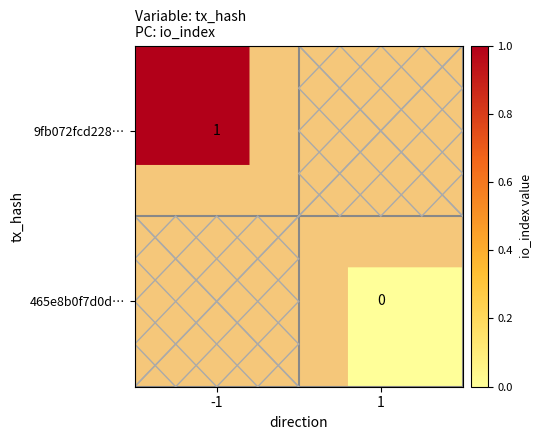

Is it true that 9fb072fcd228… equals 1.0 at -1?

True